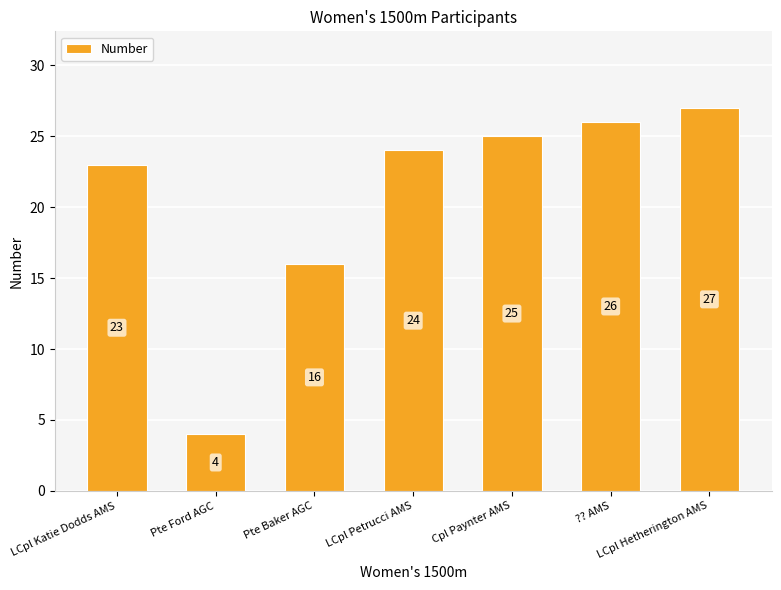

What is the approximate value at LCpl Hetherington AMS?

27